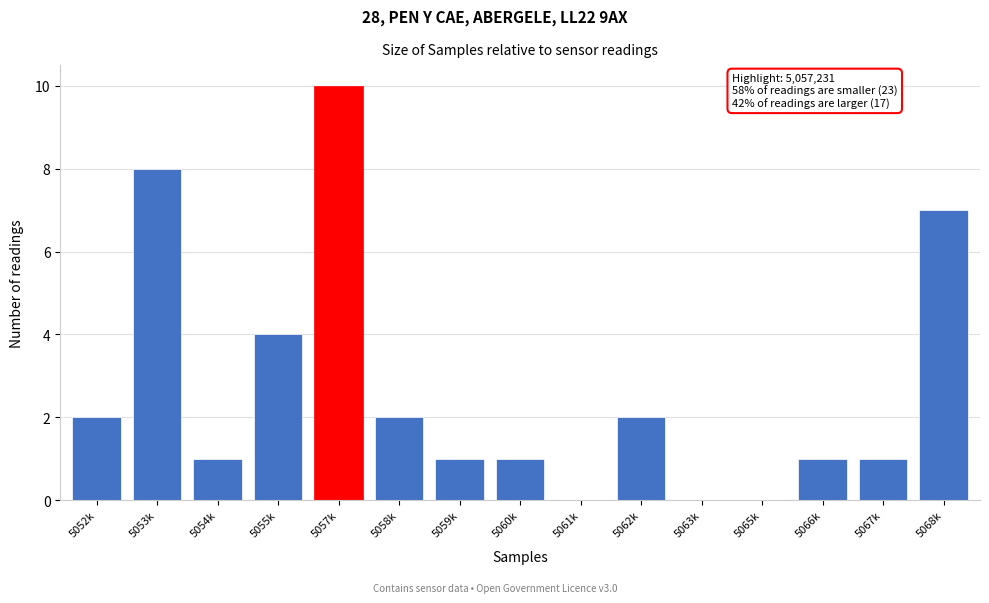

Reading left to right, what are all the values shown in this chart?

5052k=2	5053k=8	5054k=1	5055k=4	5057k=10	5058k=2	5059k=1	5060k=1	5061k=0	5062k=2	5063k=0	5065k=0	5066k=1	5067k=1	5068k=7